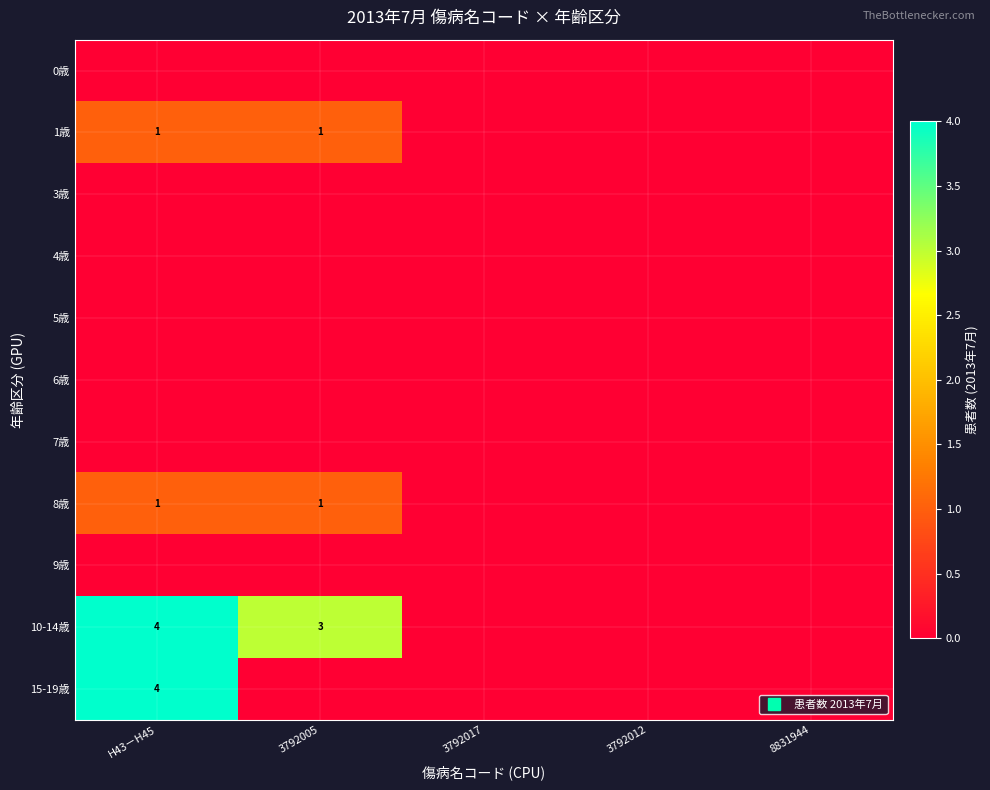

Count the number of categories in the chart.

5